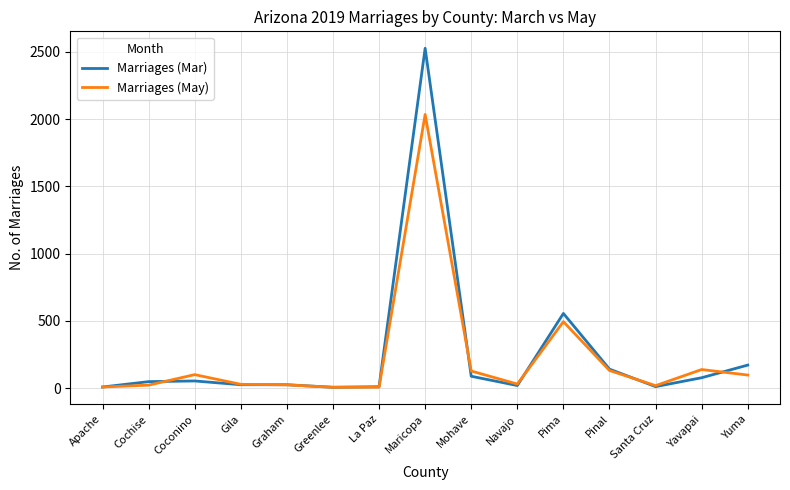

What position from the left is Maricopa?

8